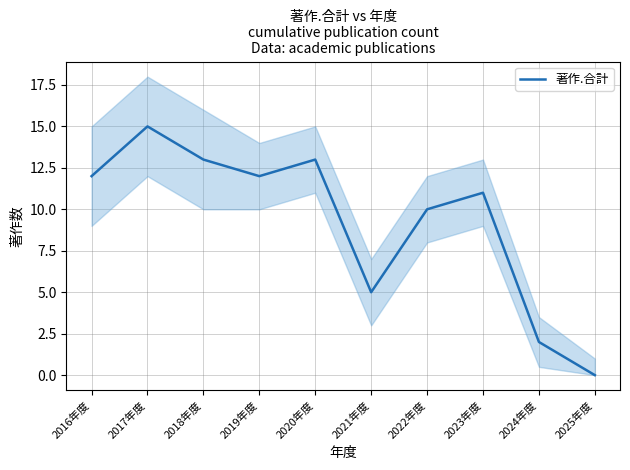

Where does the data first go above 12?

2017年度